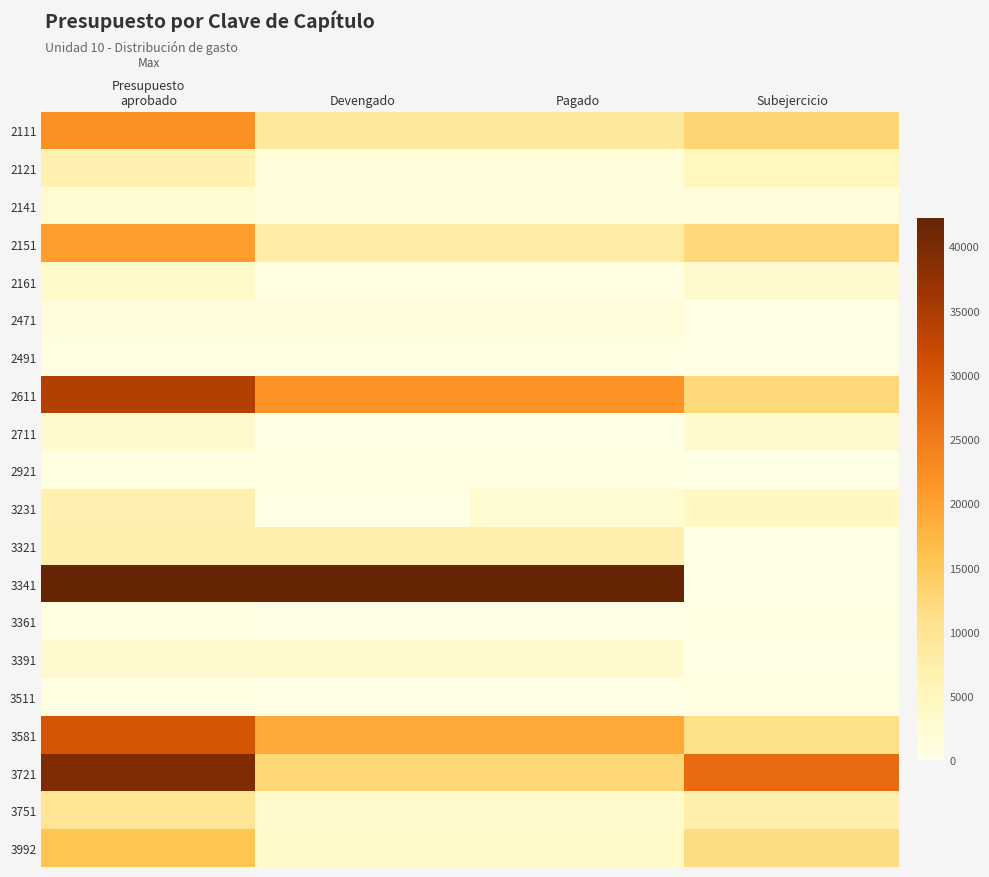

Reading left to right, list all the values displayed in this chart.

2111: Presupuesto
aprobado=22147.7	Devengado=9204.4	Pagado=9204.4	Subejercicio=12943.4
2121: Presupuesto
aprobado=6655.7	Devengado=1419.7	Pagado=1419.7	Subejercicio=5236.0
2141: Presupuesto
aprobado=2574.1	Devengado=1250.0	Pagado=1250.0	Subejercicio=1324.0
2151: Presupuesto
aprobado=20516.1	Devengado=8114.8	Pagado=8114.8	Subejercicio=12401.3
2161: Presupuesto
aprobado=3610.7	Devengado=521.4	Pagado=521.4	Subejercicio=3089.3
2471: Presupuesto
aprobado=1646.5	Devengado=1646.5	Pagado=1646.5	Subejercicio=0.0
2491: Presupuesto
aprobado=254.6	Devengado=254.6	Pagado=254.6	Subejercicio=0.0
2611: Presupuesto
aprobado=34186.2	Devengado=21754.9	Pagado=21754.9	Subejercicio=12431.2
2711: Presupuesto
aprobado=3126.2	Devengado=0.0	Pagado=0.0	Subejercicio=3126.2
2921: Presupuesto
aprobado=585.8	Devengado=585.8	Pagado=585.8	Subejercicio=0.0
3231: Presupuesto
aprobado=7038.9	Devengado=0.0	Pagado=2575.2	Subejercicio=4463.7
3321: Presupuesto
aprobado=7110.8	Devengado=7110.8	Pagado=7110.8	Subejercicio=0.0
3341: Presupuesto
aprobado=42187.0	Devengado=42187.0	Pagado=42187.0	Subejercicio=0.0
3361: Presupuesto
aprobado=580.0	Devengado=0.0	Pagado=0.0	Subejercicio=580.0
3391: Presupuesto
aprobado=3000.0	Devengado=3000.0	Pagado=3000.0	Subejercicio=0.0
3511: Presupuesto
aprobado=544.2	Devengado=0.0	Pagado=0.0	Subejercicio=544.2
3581: Presupuesto
aprobado=30157.7	Devengado=18957.7	Pagado=18957.7	Subejercicio=11200.0
3721: Presupuesto
aprobado=39447.5	Devengado=12584.0	Pagado=12584.0	Subejercicio=26863.5
3751: Presupuesto
aprobado=10235.9	Devengado=3134.9	Pagado=3134.9	Subejercicio=7101.0
3992: Presupuesto
aprobado=15500.9	Devengado=3929.8	Pagado=3929.8	Subejercicio=11571.1